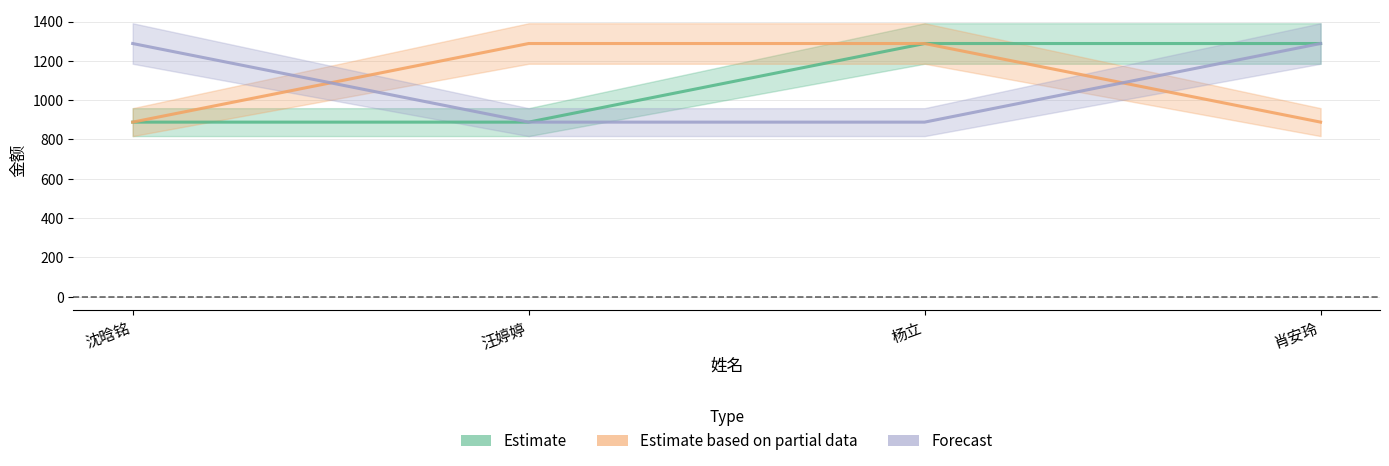

True or false: Estimate based on partial data has a value of 604 at 肖安玲.

False